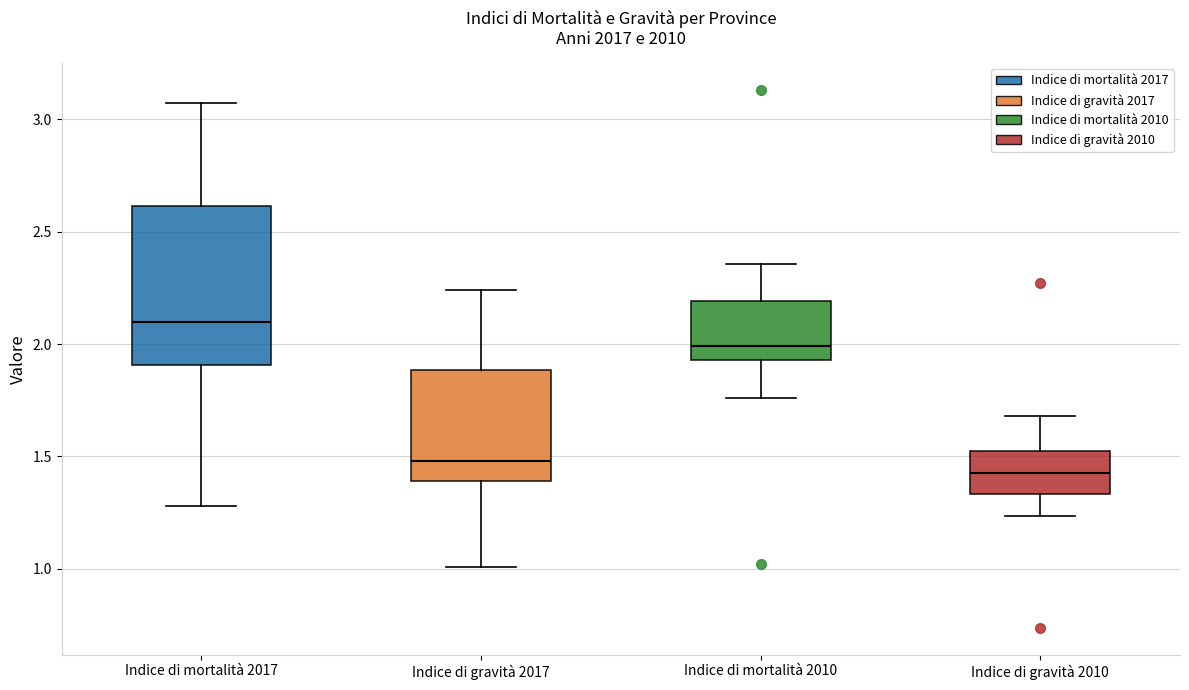

Reading left to right, transcribe this box plot: for each box, give where its median line is, the range the box spans, and where its two whiskers end, as read against the y-axis. The values are not printed on the chart, so give them approximately, as read against the axis.

Indice di mortalità 2017: median 2.10, box 1.90 to 2.60, whiskers 1.30 to 3.05
Indice di gravità 2017: median 1.50, box 1.40 to 1.90, whiskers 1.00 to 2.25
Indice di mortalità 2010: median 2.00, box 1.95 to 2.20, whiskers 1.75 to 2.35
Indice di gravità 2010: median 1.45, box 1.35 to 1.50, whiskers 1.25 to 1.70